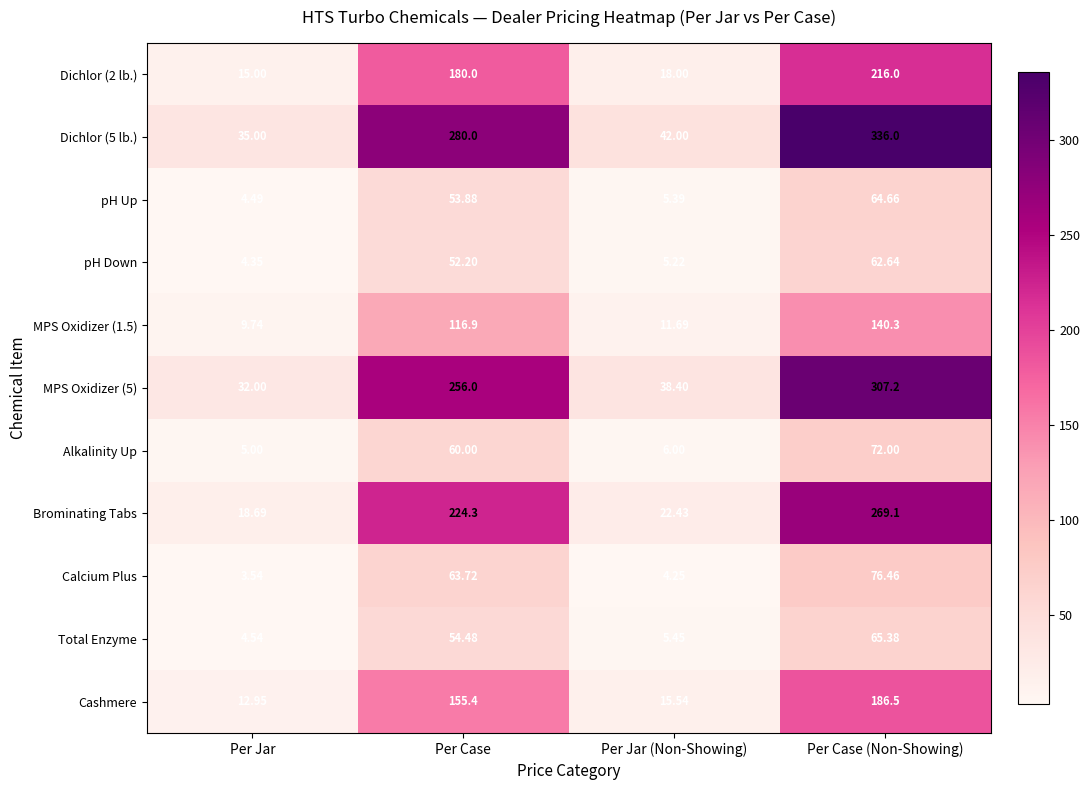

Which category has the lowest value across all series?

Per Jar